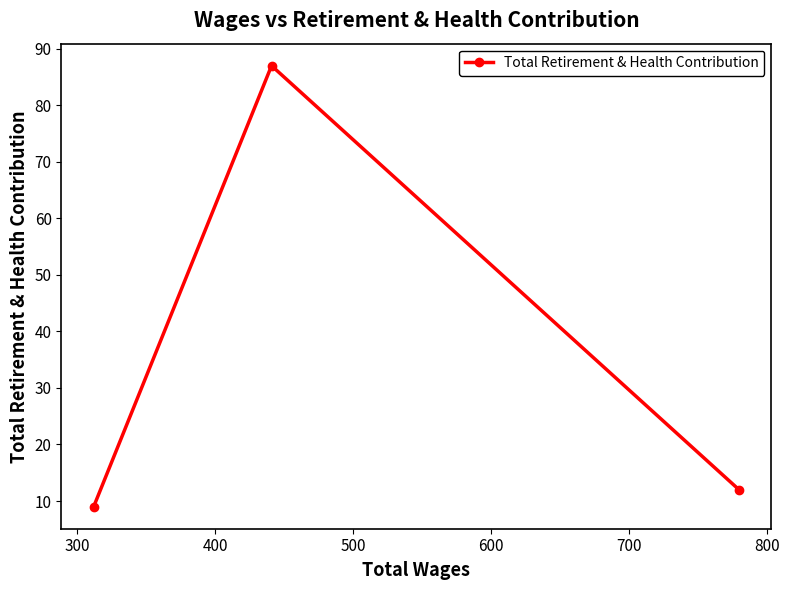

The chart shows a value of 8 at 200. True or false?

False